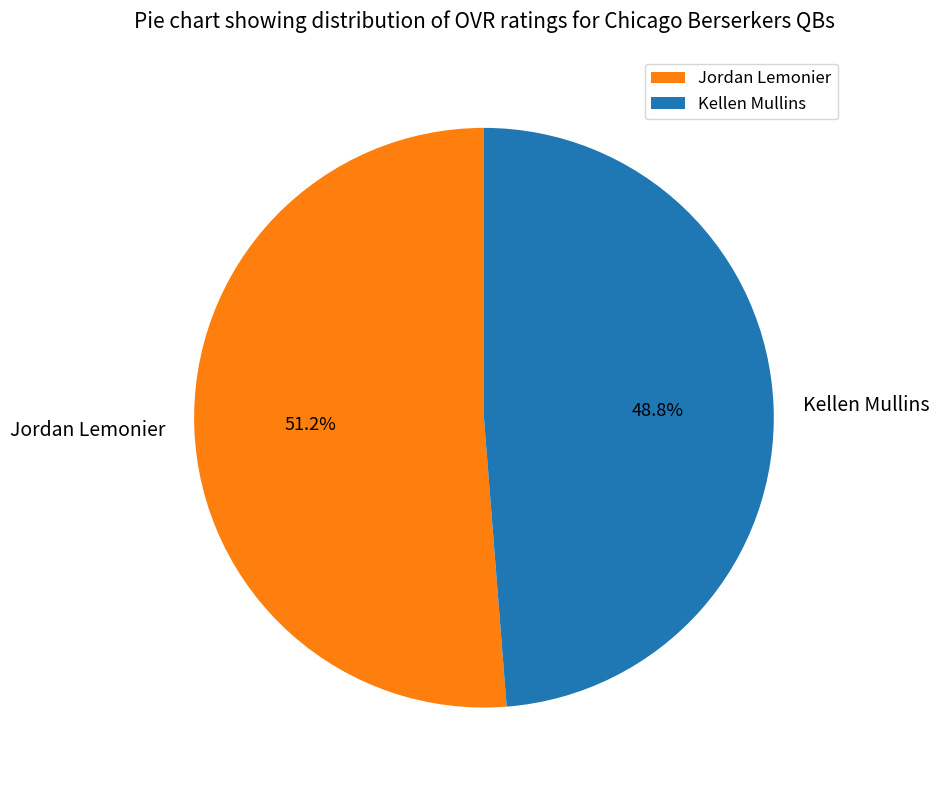

Combined, do Jordan Lemonier and Kellen Mullins account for over 50%?

Yes